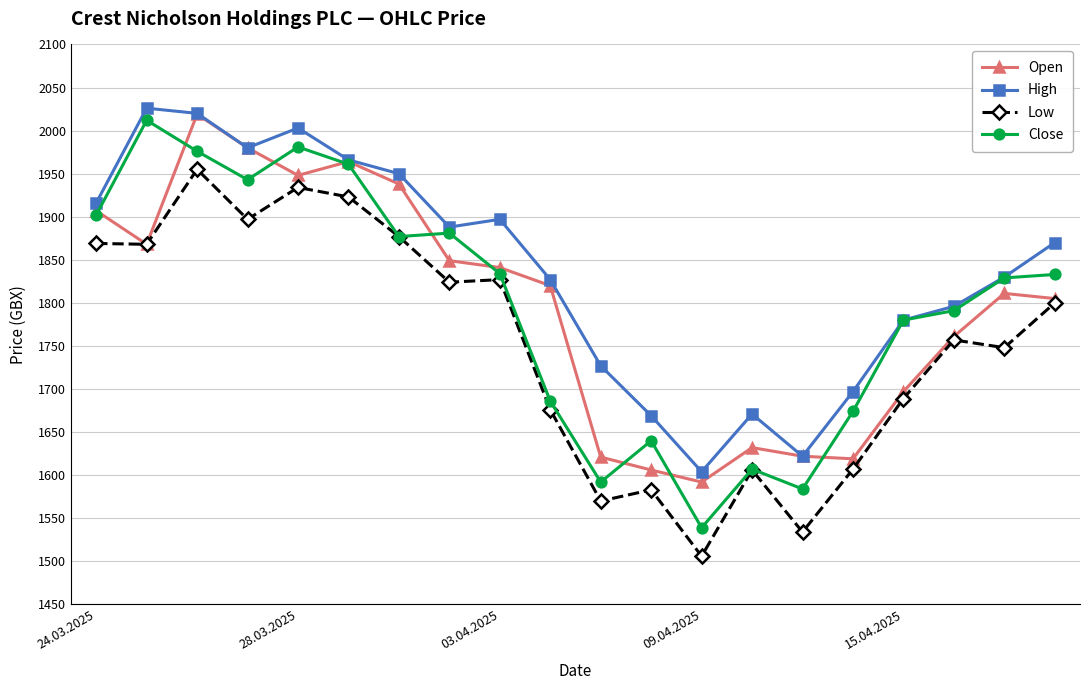

True or false: Open has more than 2 points higher than both neighbors.

True